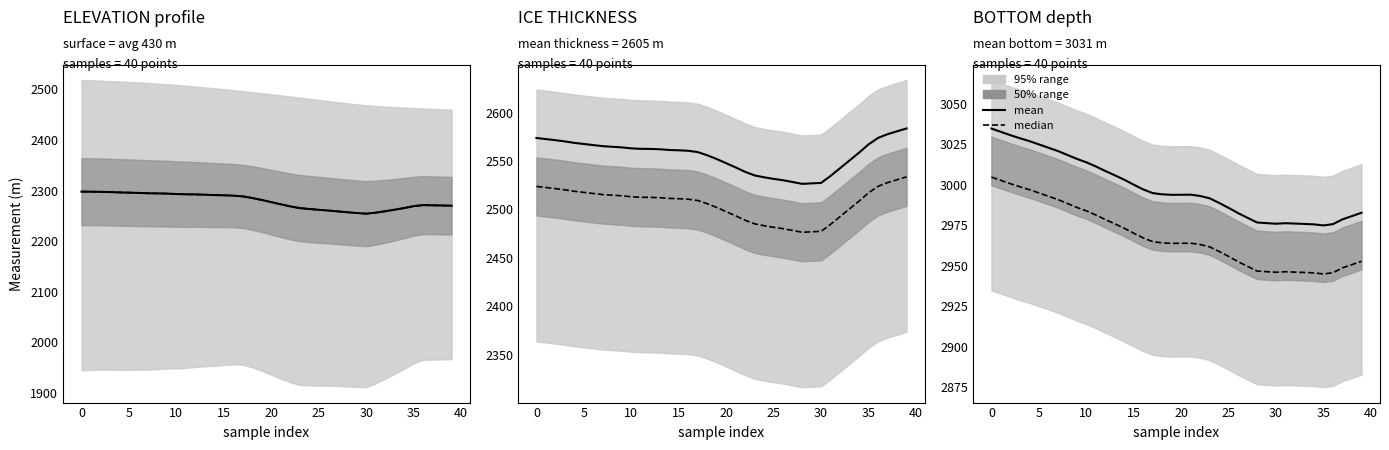

What is the highest value of the median series?

3004.8